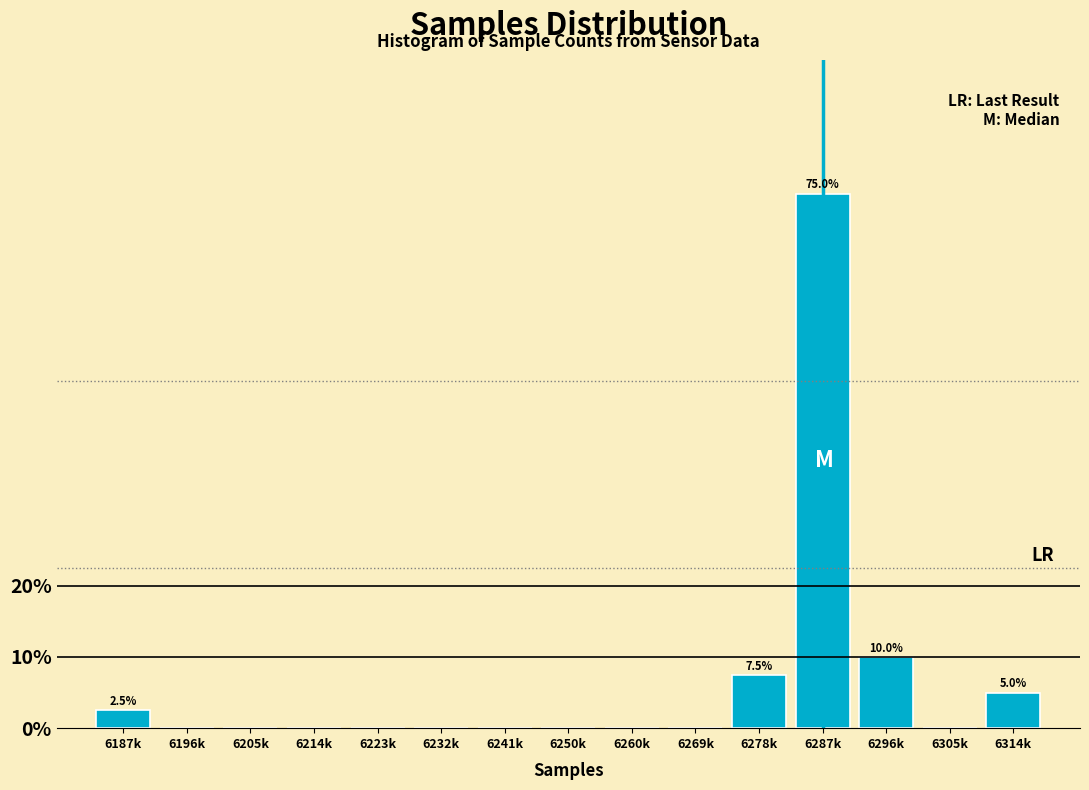

Reading right to left, list all the values displayed in this chart.

6314k=5.0	6305k=0.0	6296k=10.0	6287k=75.0	6278k=7.5	6269k=0.0	6260k=0.0	6250k=0.0	6241k=0.0	6232k=0.0	6223k=0.0	6214k=0.0	6205k=0.0	6196k=0.0	6187k=2.5